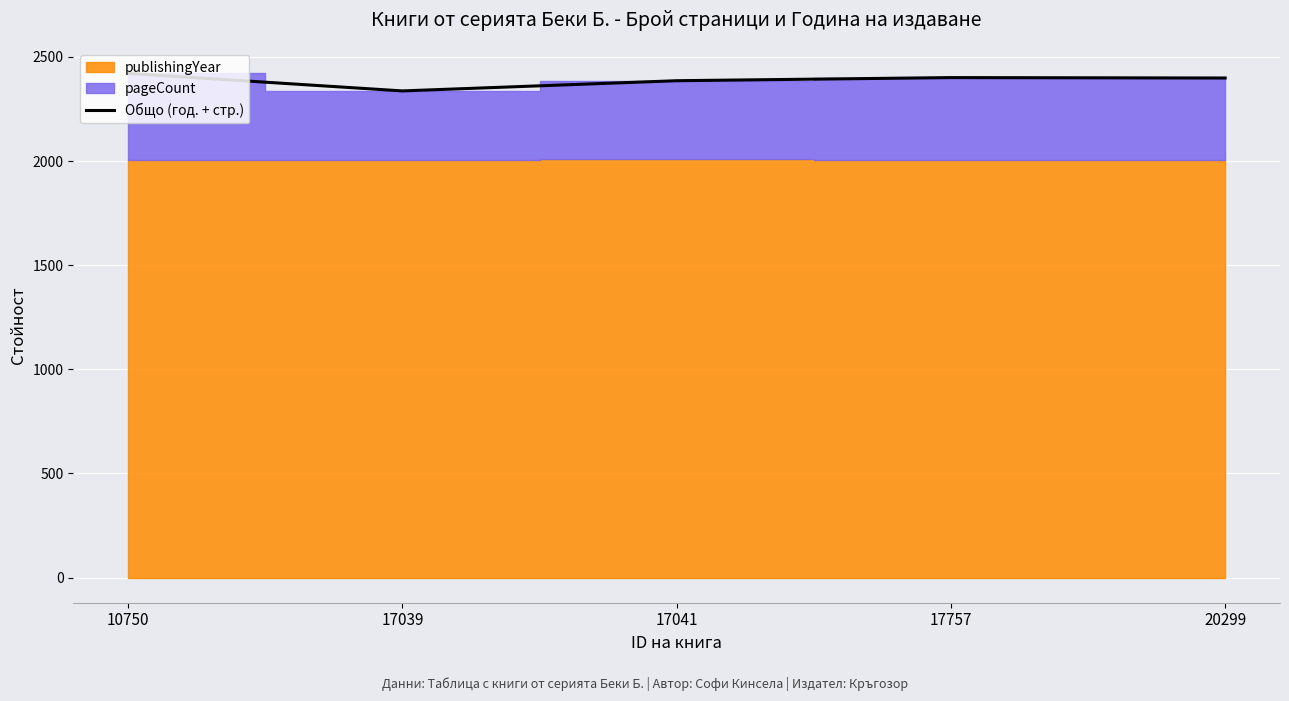

List the labels in order of value, largest first.

10750, 17757, 20299, 17041, 17039